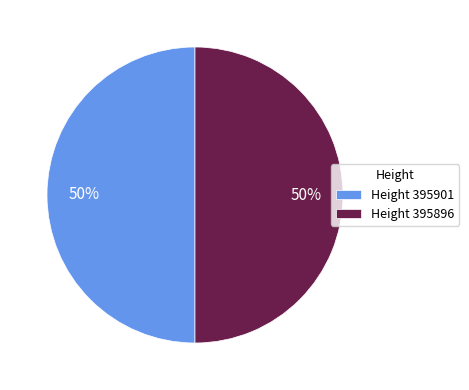

The Height 395901 slice represents 42% of the pie. True or false?

False